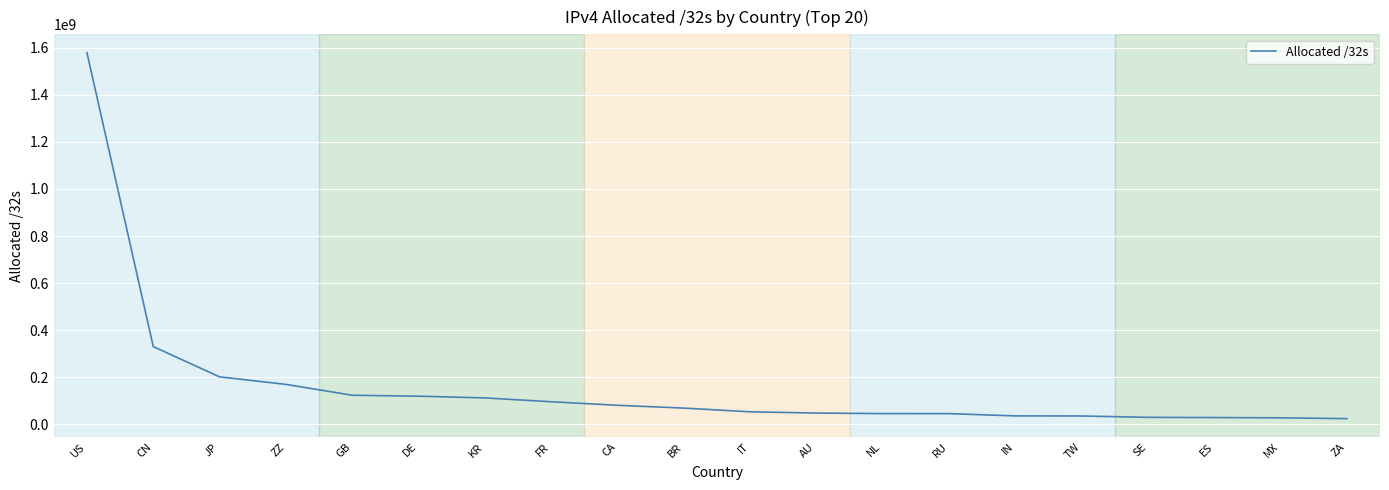

Approximately how many times larger is the value at FR compared to BR?

1.4